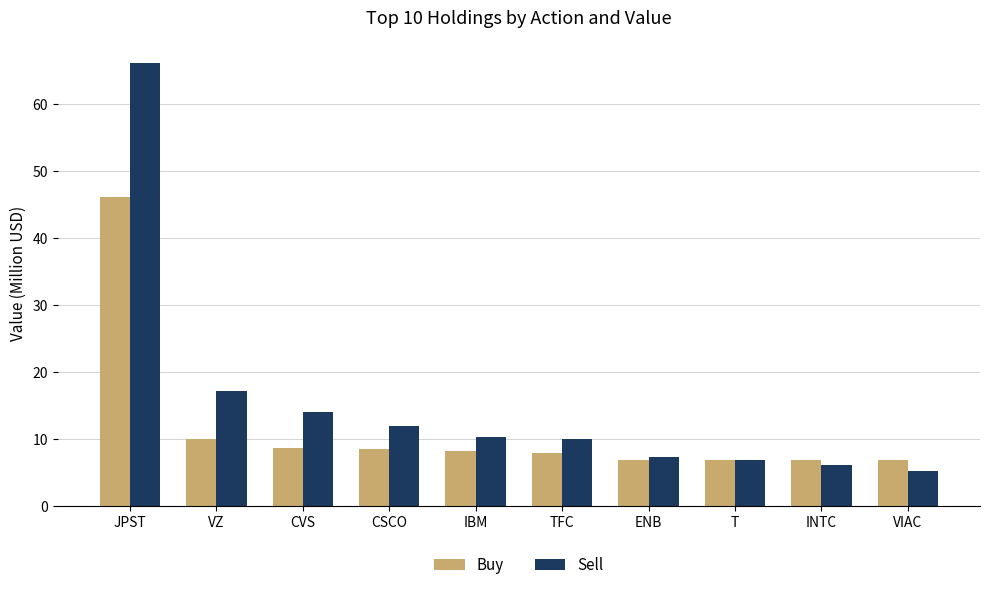

Which label corresponds to the smallest value in the chart?

VIAC